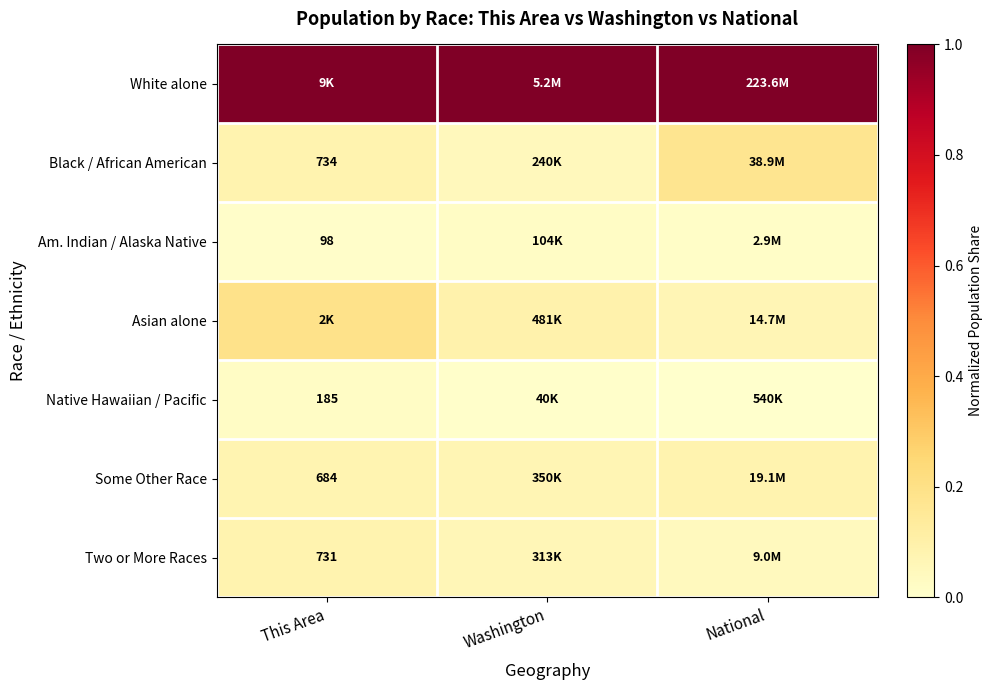

How many series are shown in this chart?

7